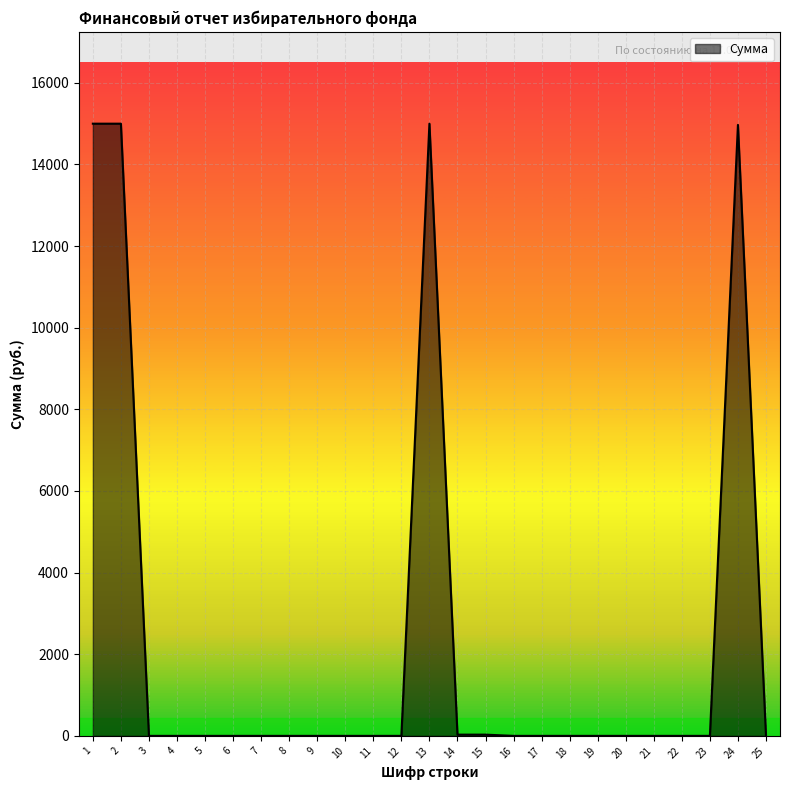

What is the sum of the values at 13 and 21?

15000